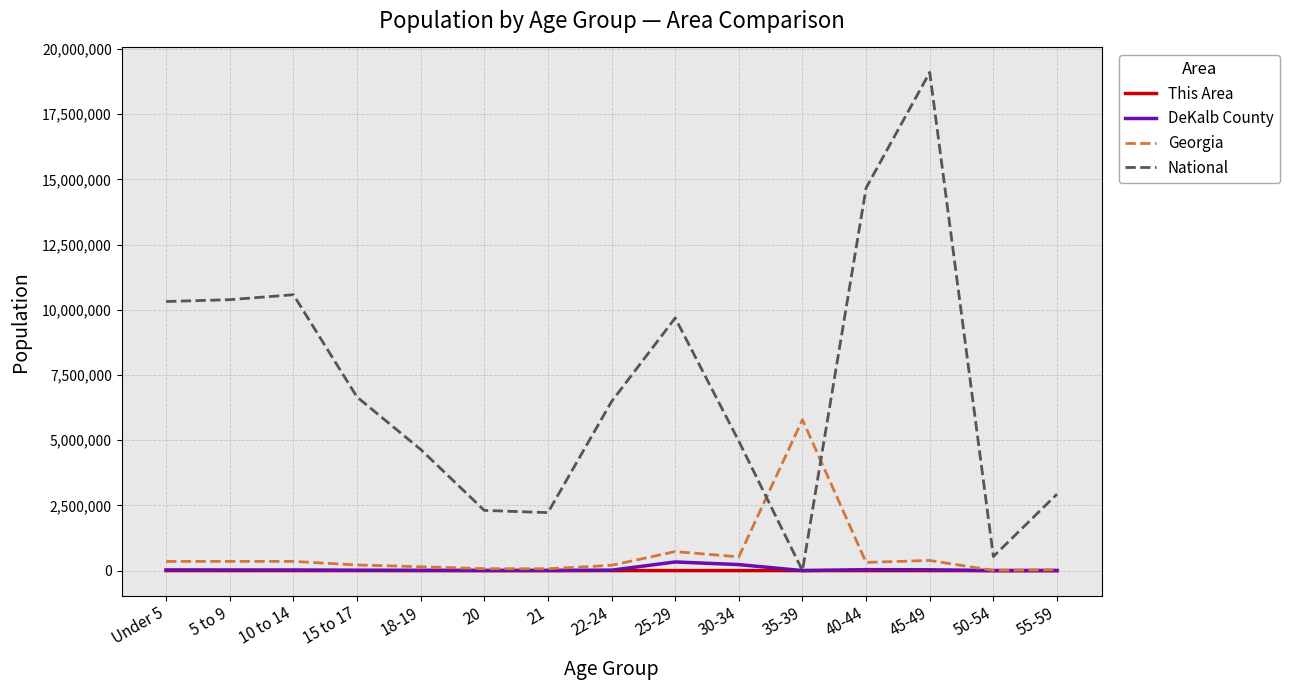

At which category is the sum across all series the highest?

45-49